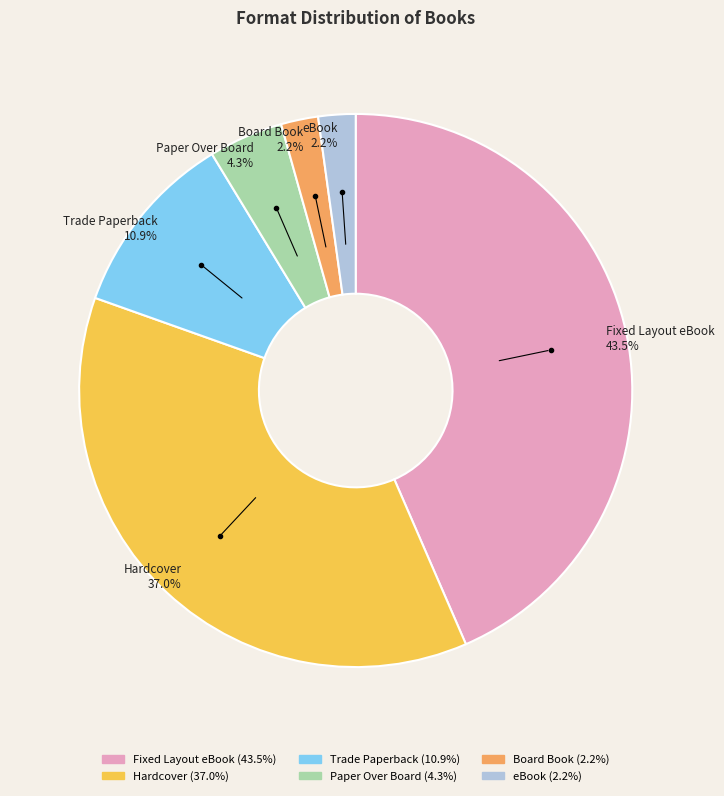

Which category has the biggest portion of the pie?

Fixed Layout eBook